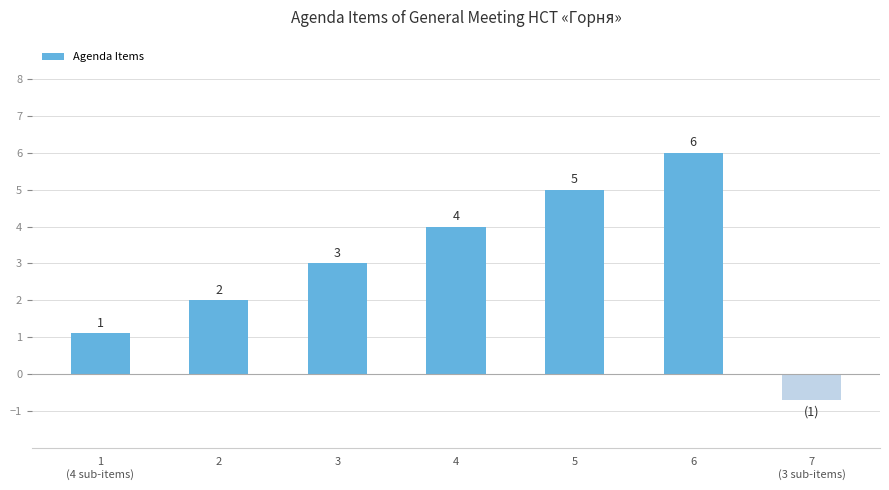

What is the difference between the second highest and second lowest values?

3.9